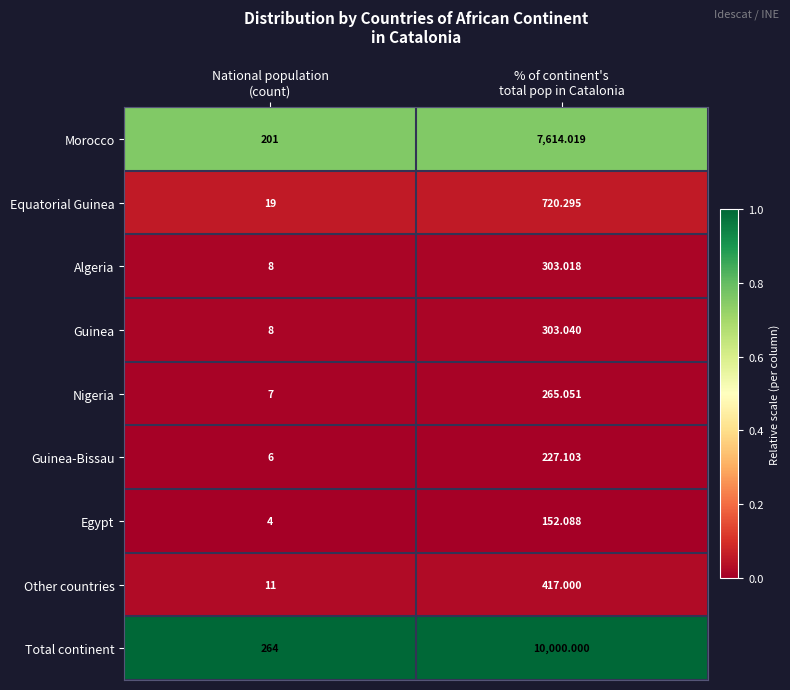

Which series has the largest total across all categories?

Total continent